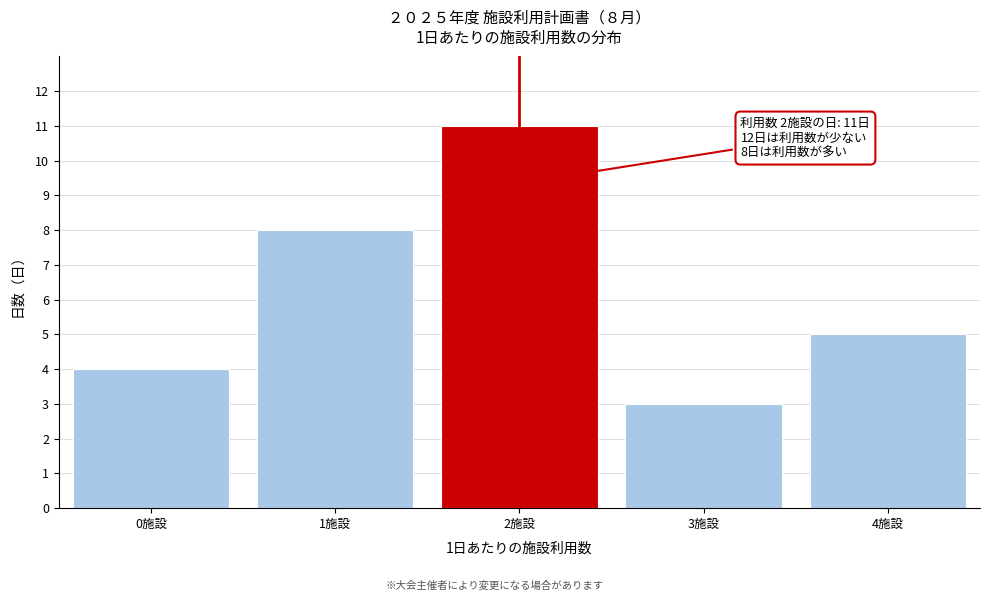

Reading left to right, what are all the values shown in this chart?

4	8	11	3	5